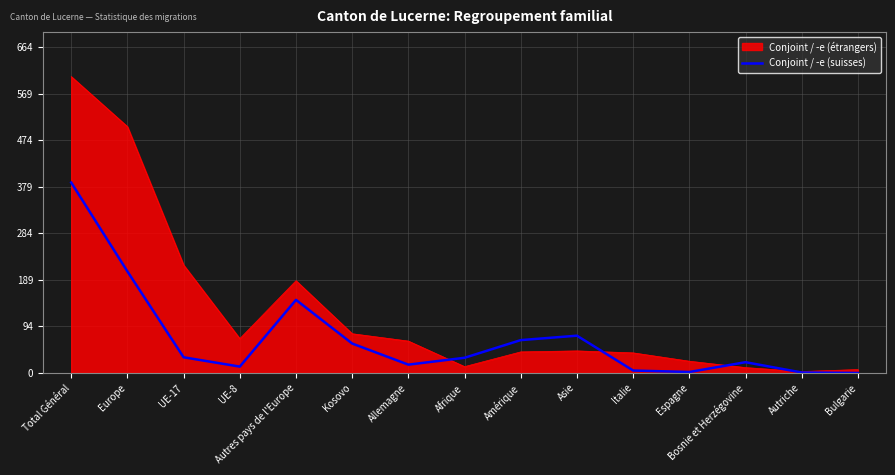

Rank the series by their maximum value, from highest to lowest.

Conjoint / -e (étrangers), Conjoint / -e (suisses)